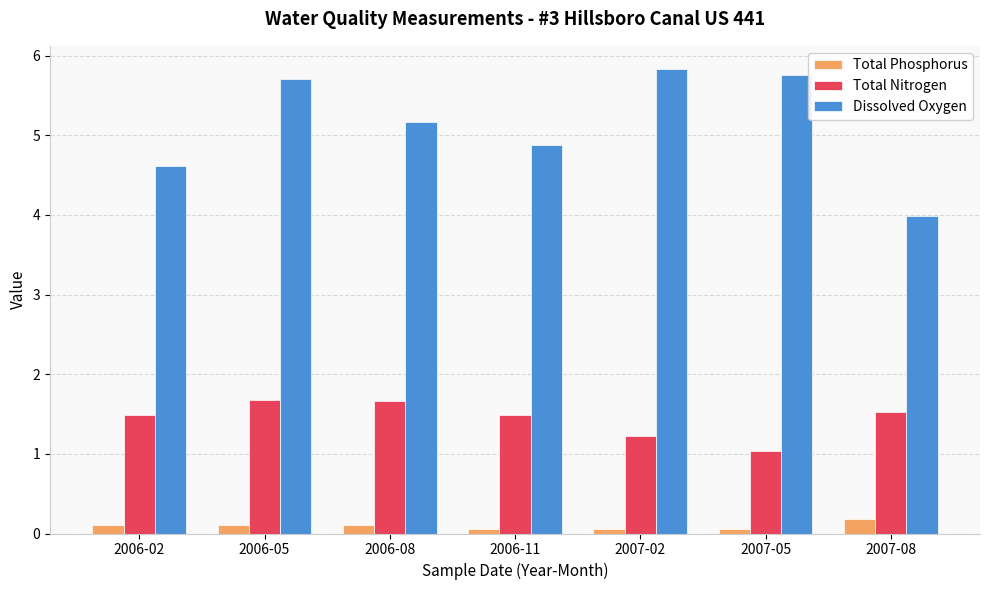

What is the label of the 1st bar from the right?

2007-08